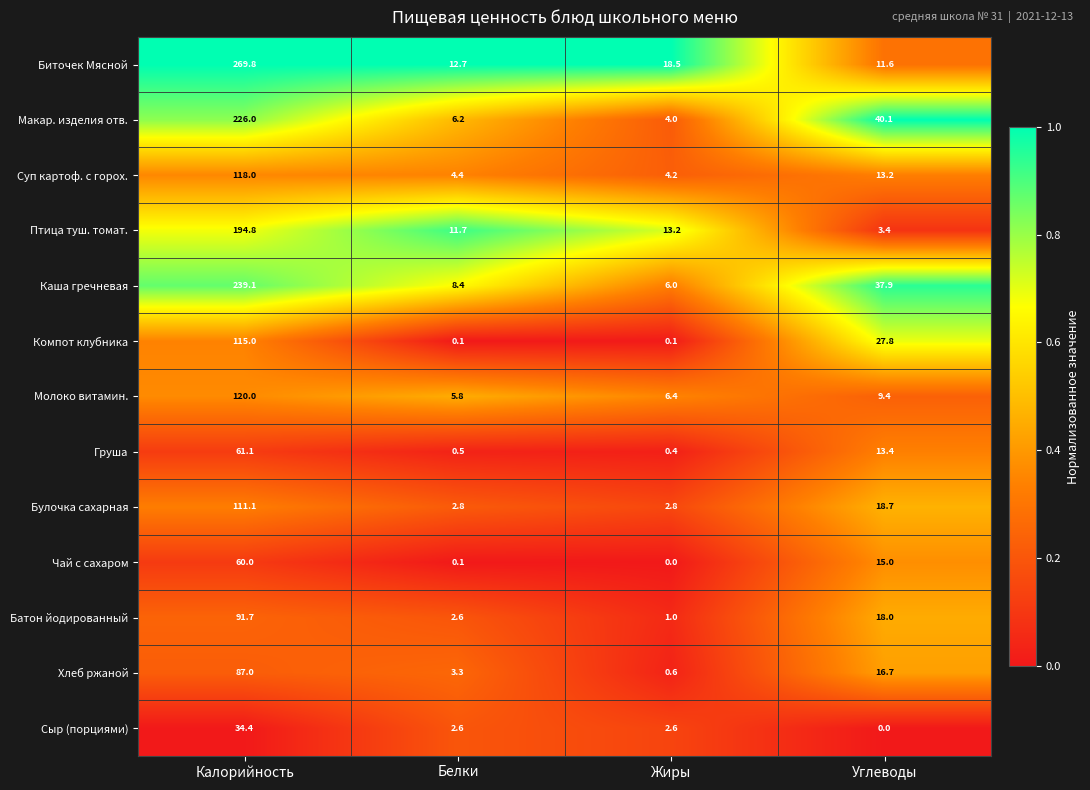

What is the difference between the maximum and minimum values in the Компот клубника series?

114.9